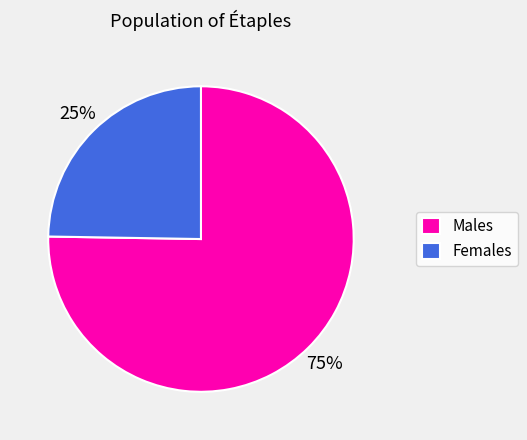

What is the largest slice in the pie chart?

Males